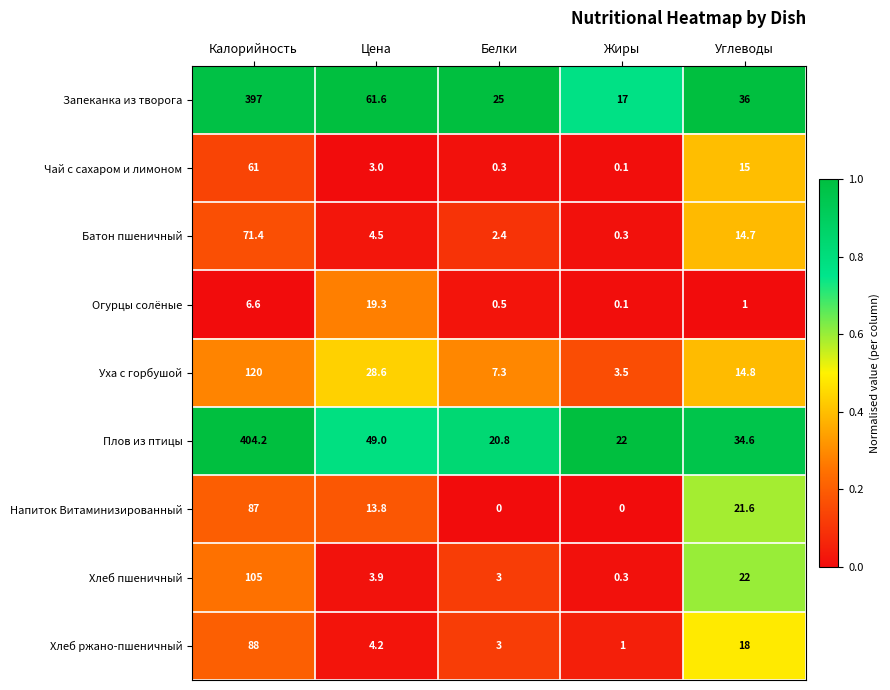

At which category is the sum across all series the highest?

Калорийность